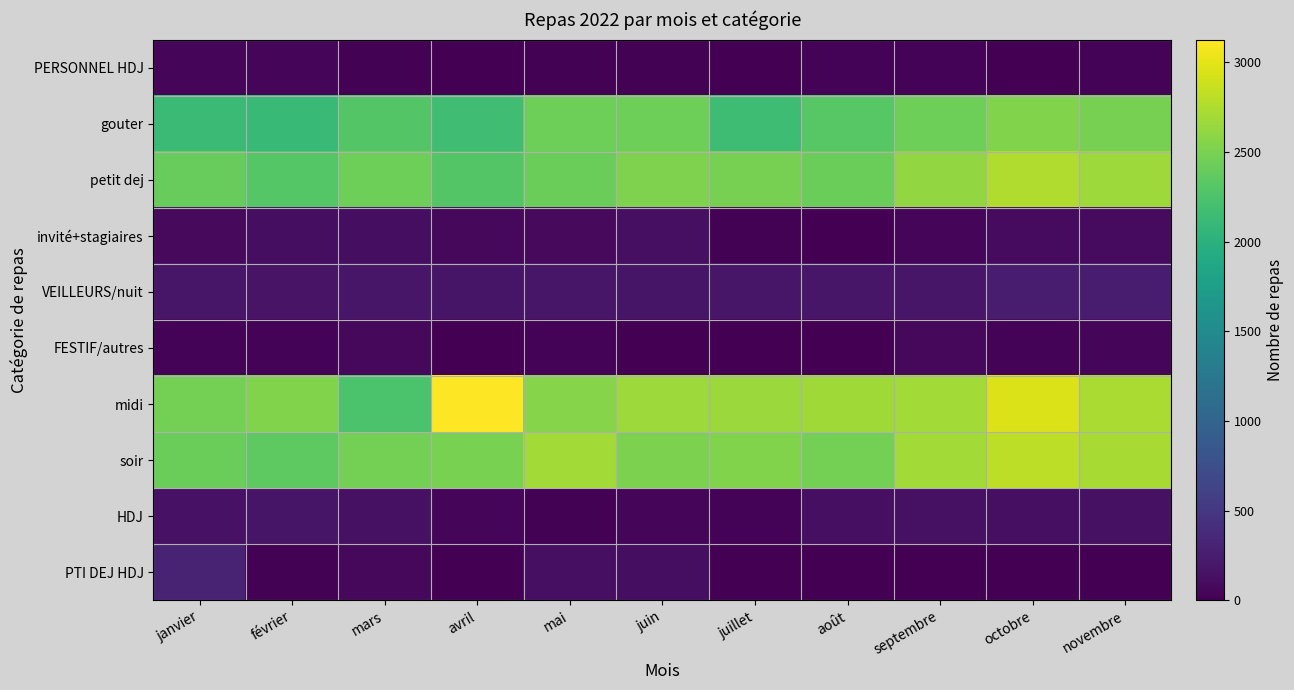

How many distinct data groups are displayed?

10